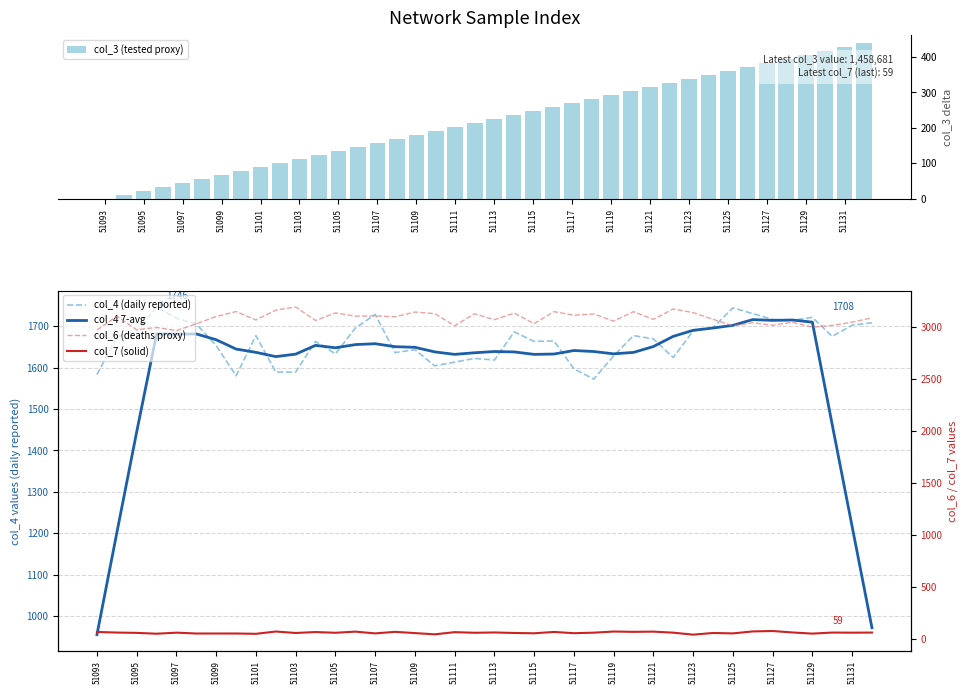

What is the difference between the second highest and second lowest values in the col_4 (daily reported) series?

164.0